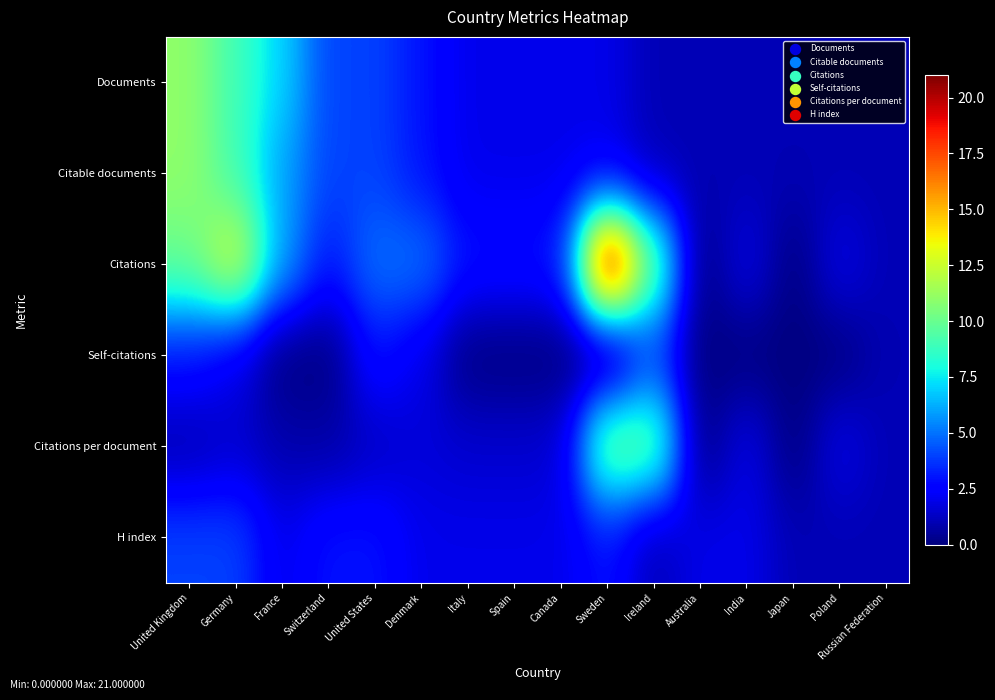

Which series has the widest spread of values?

Citations